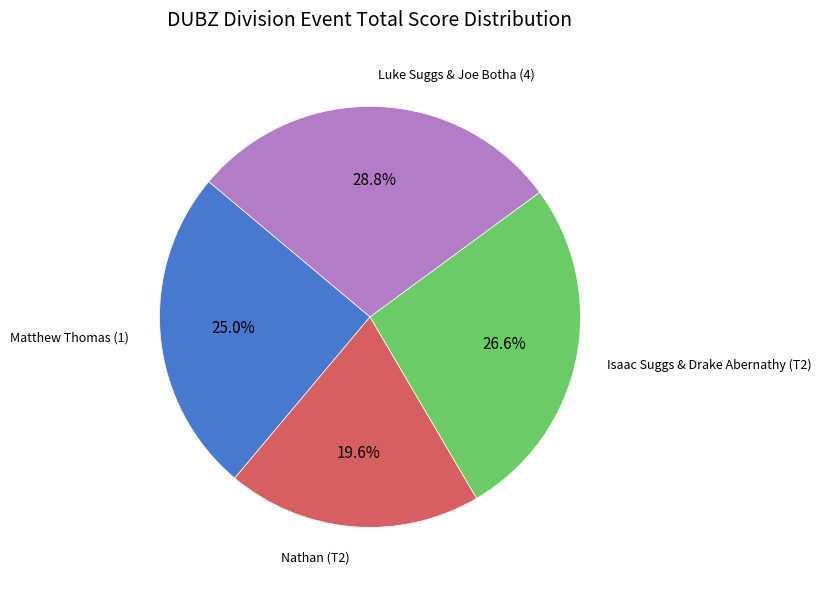

Between Nathan (T2) and Isaac Suggs & Drake Abernathy (T2), which is larger?

Isaac Suggs & Drake Abernathy (T2)